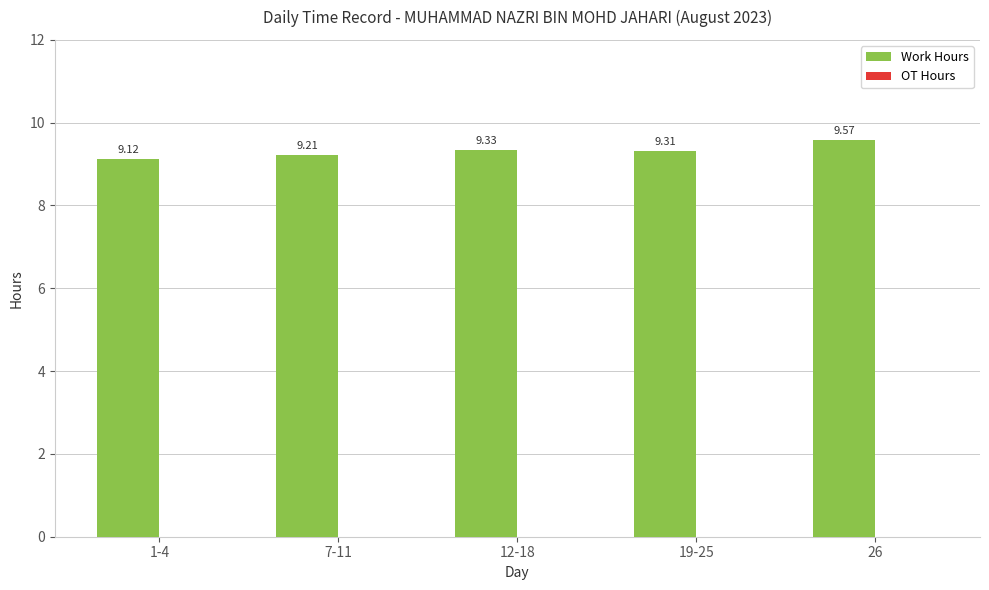

Rank the categories by value from lowest to highest.

1-4, 7-11, 19-25, 12-18, 26